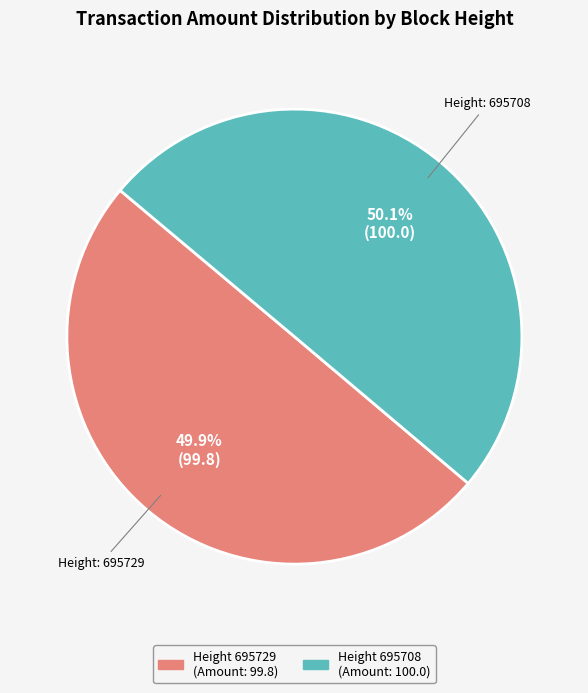

Is there a majority slice in this chart?

Yes